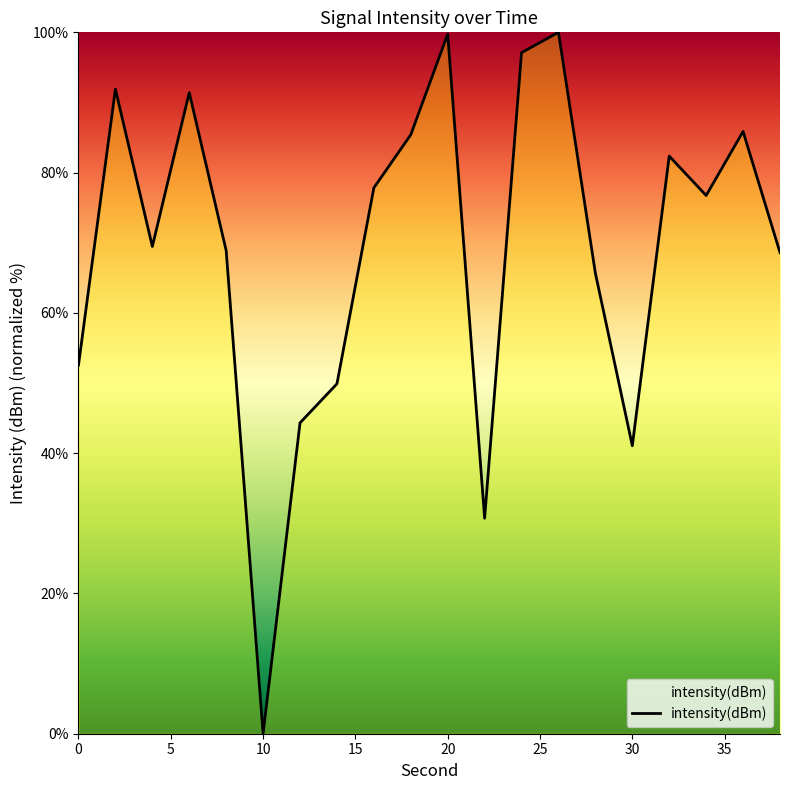

What is the maximum value shown in the chart?

100.0